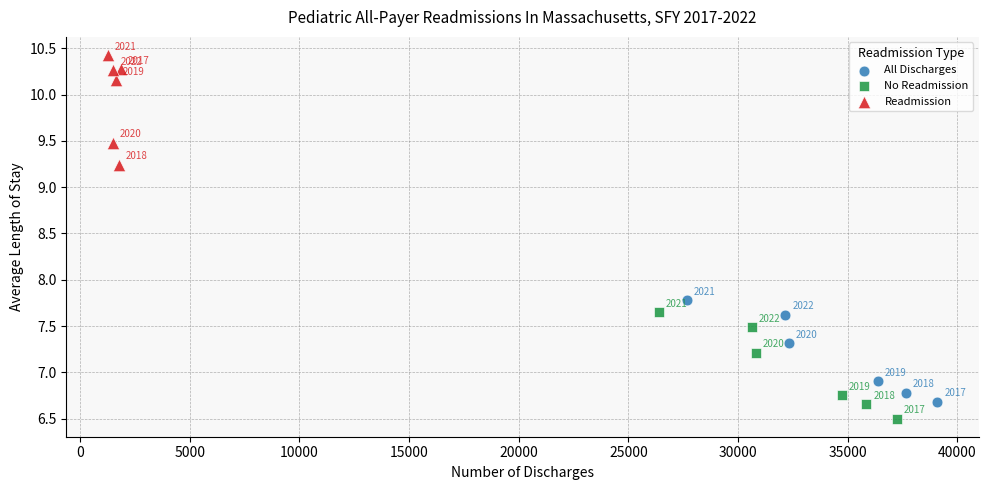

Which series has the largest Y range (max minus min)?

Readmission